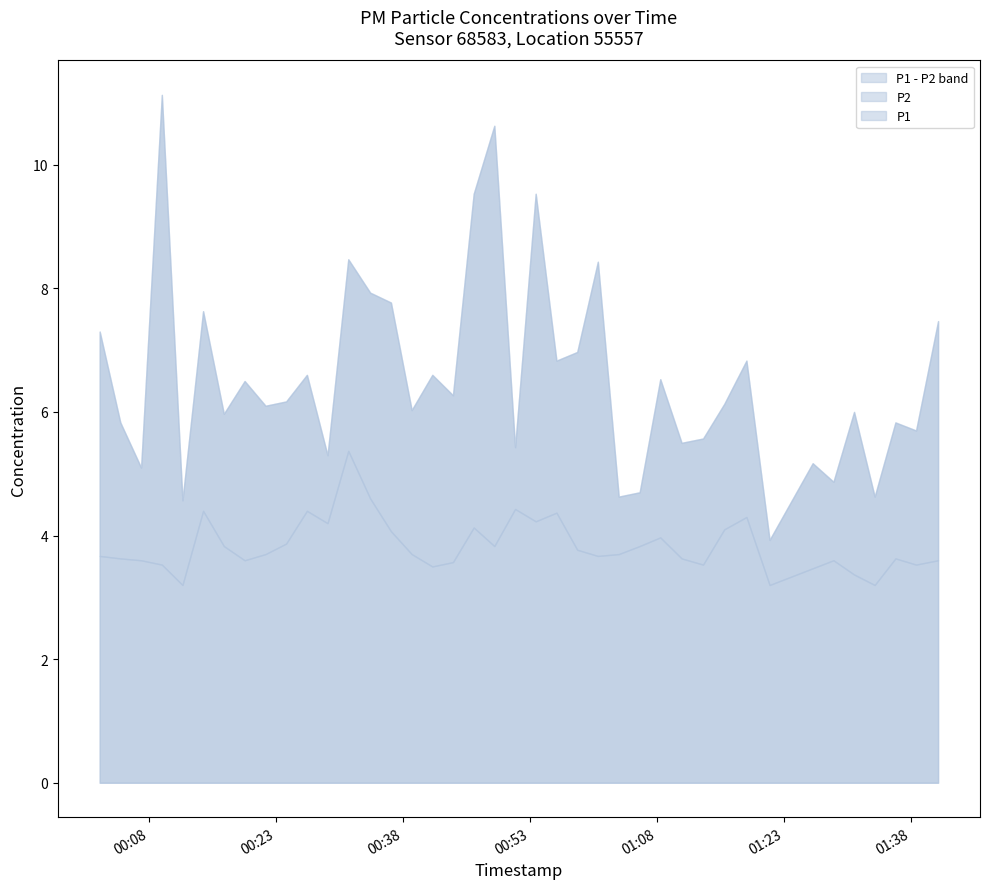

True or false: P2 and P1 cross at least once.

False